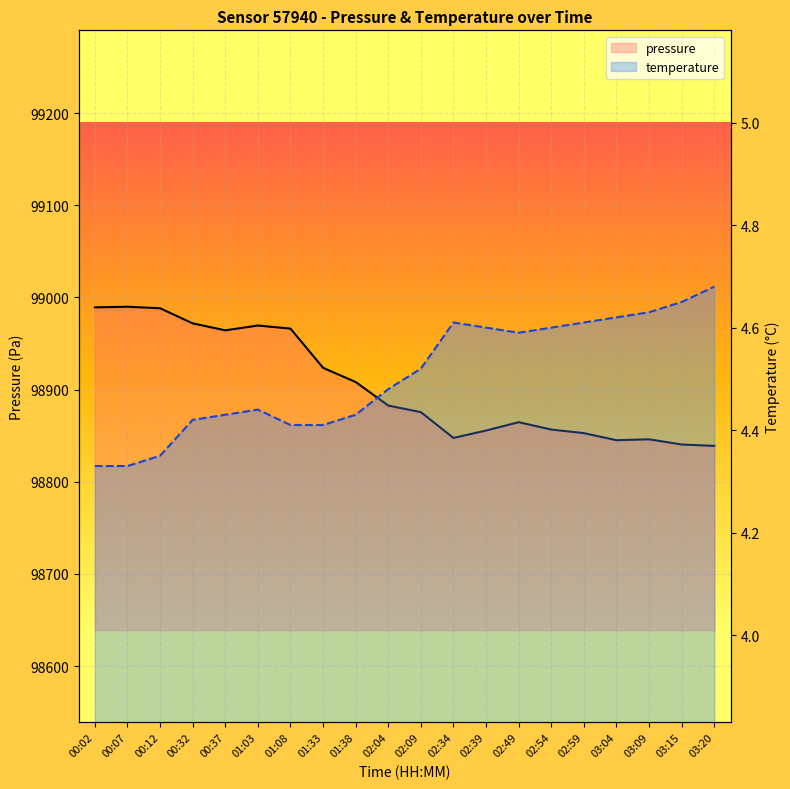

Where is the first local maximum for temperature?

01:03